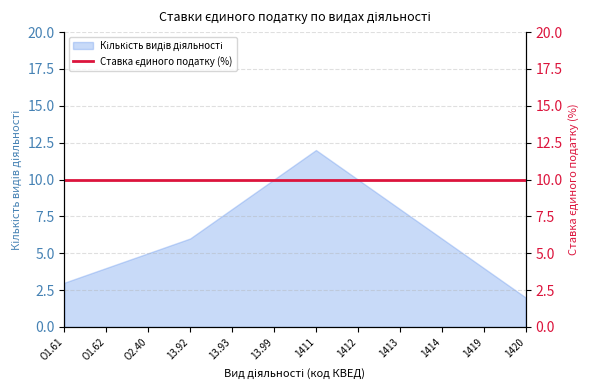

What is the approximate value at 13.92?

6